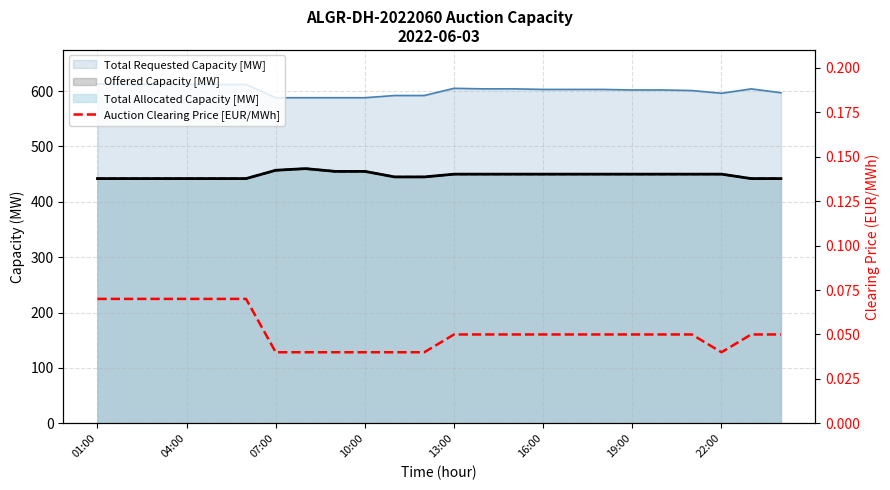

The chart shows a value of 0.0 at 04:00. True or false?

False